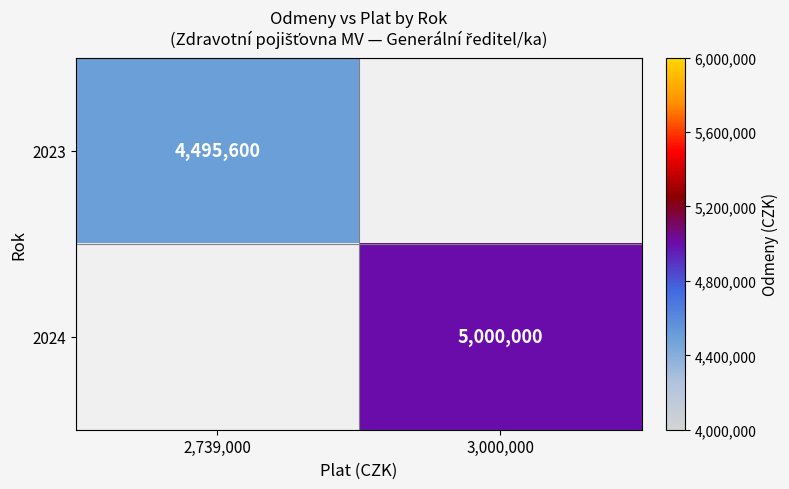

The 2024 series shows 5000000 at 3,000,000. True or false?

True